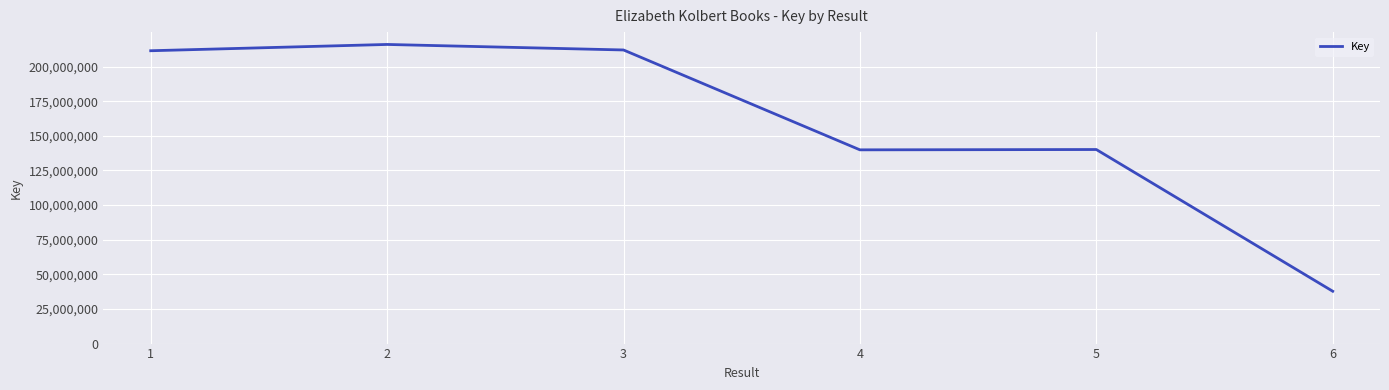

Approximately how many times larger is the value at 4 compared to 1?

0.7